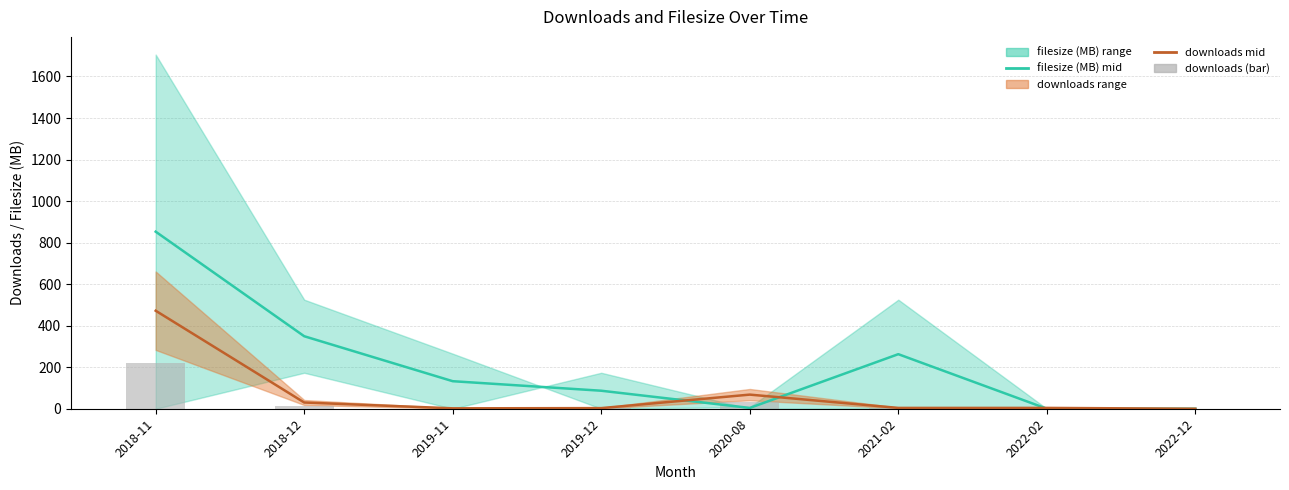

The downloads mid series shows 51.6 at 2018-12. True or false?

False